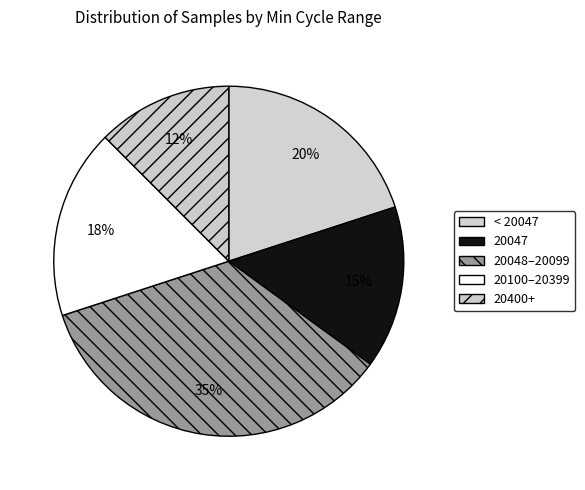

Rank the categories by value from lowest to highest.

20400+, 20047, 20100–20399, < 20047, 20048–20099